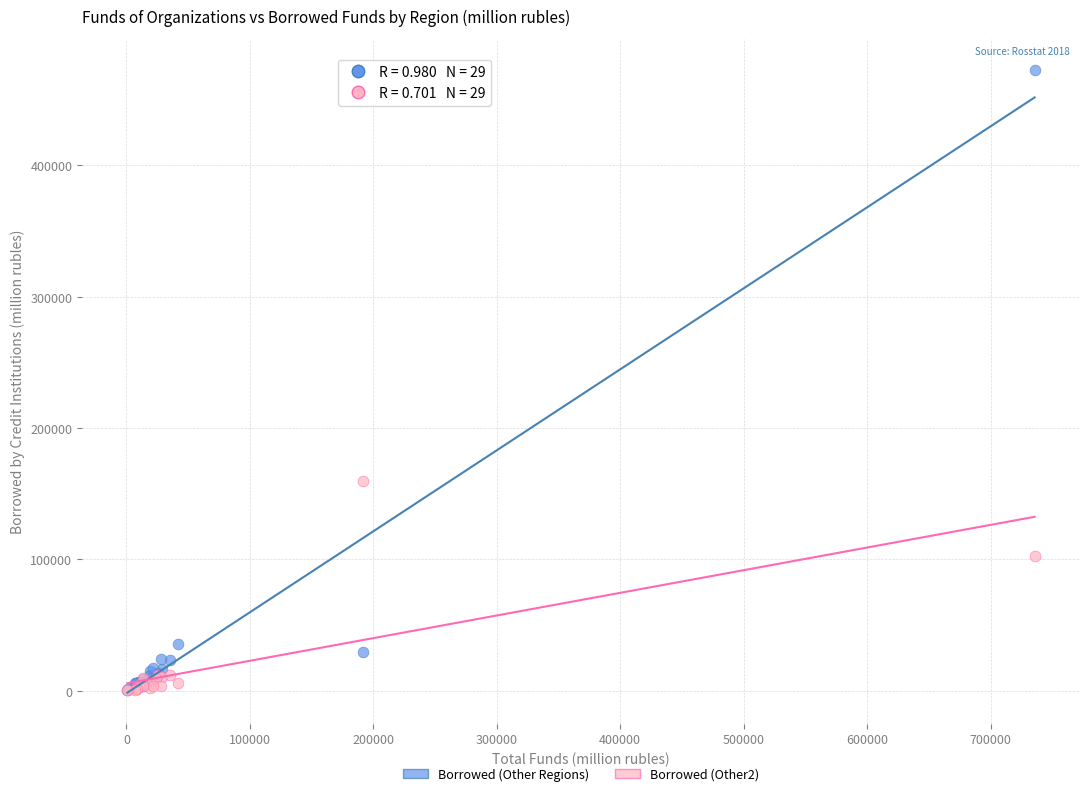

Across all series, what Y value is closest to 236324?

159759